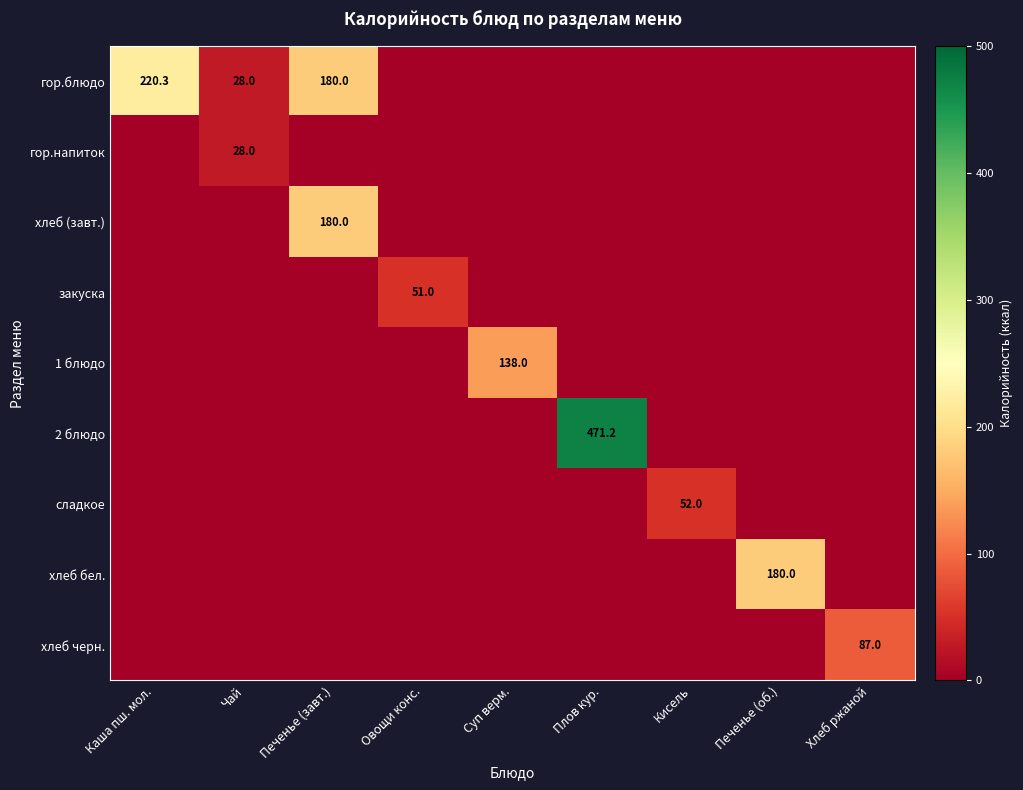

True or false: 2 блюдо has a value of 731.5 at Плов кур..

False